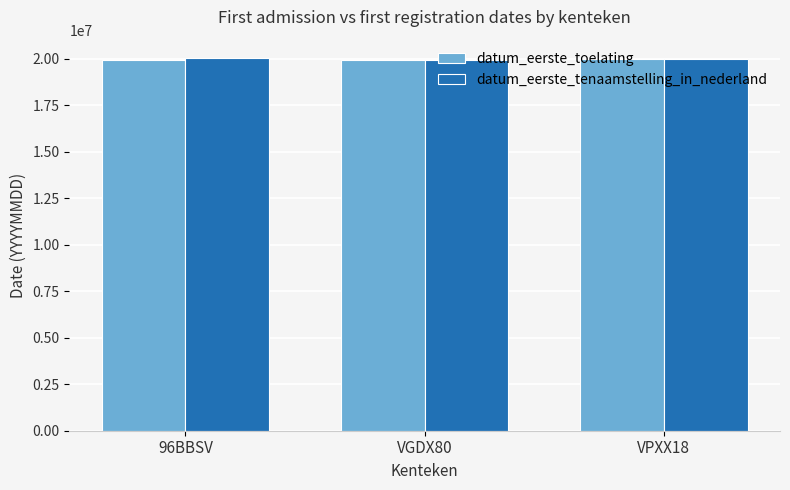

What is the highest value of the datum_eerste_toelating series?

19970327